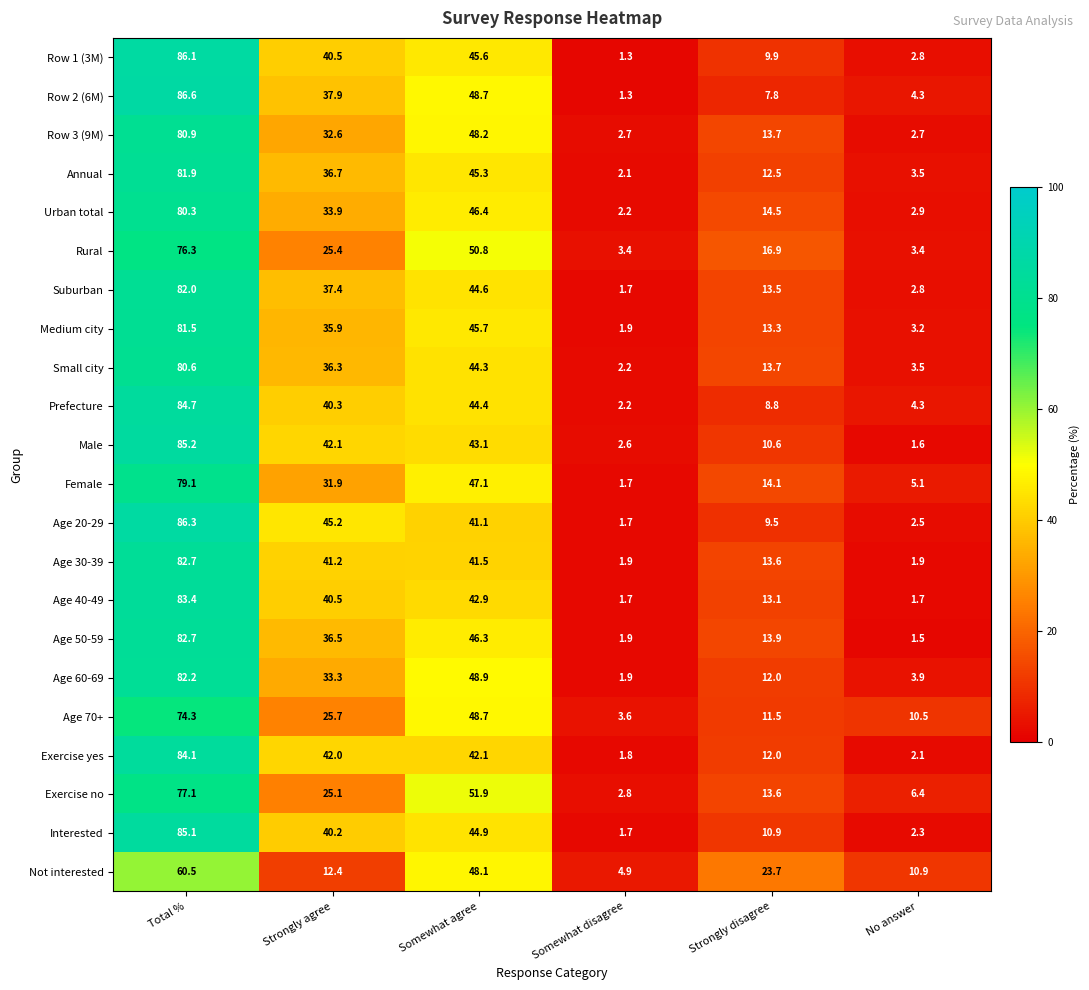

What is the sum of all Suburban values?

182.0